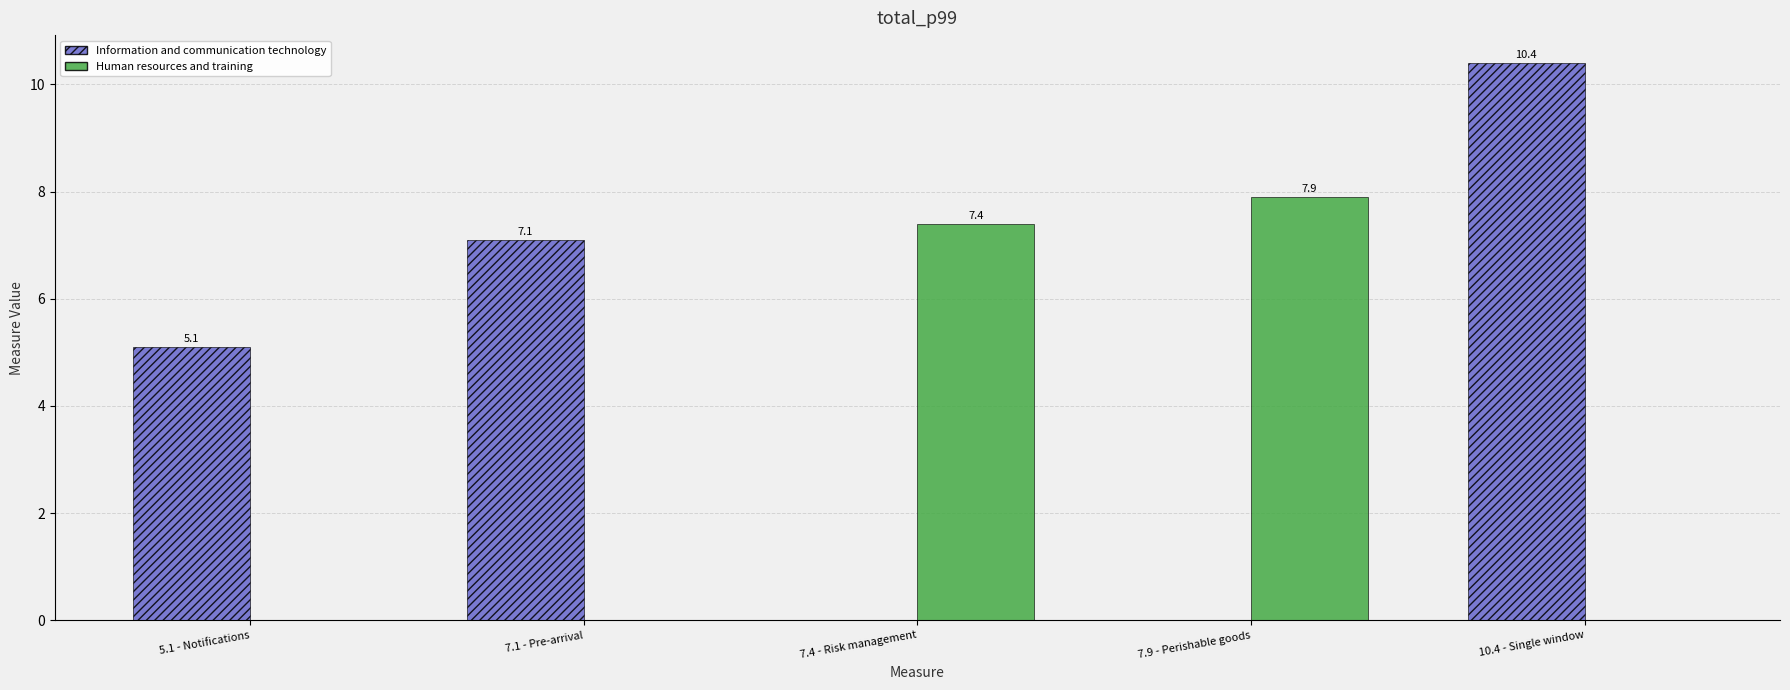

Count the number of categories in the chart.

5